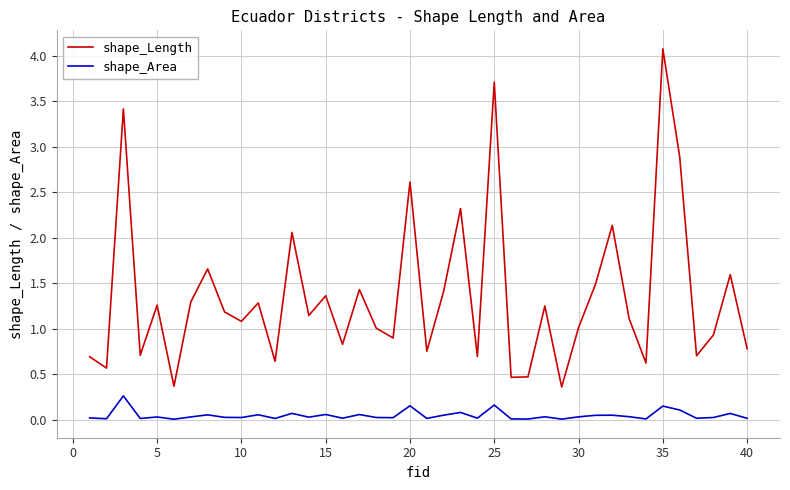

What is the minimum value for shape_Length?

0.4